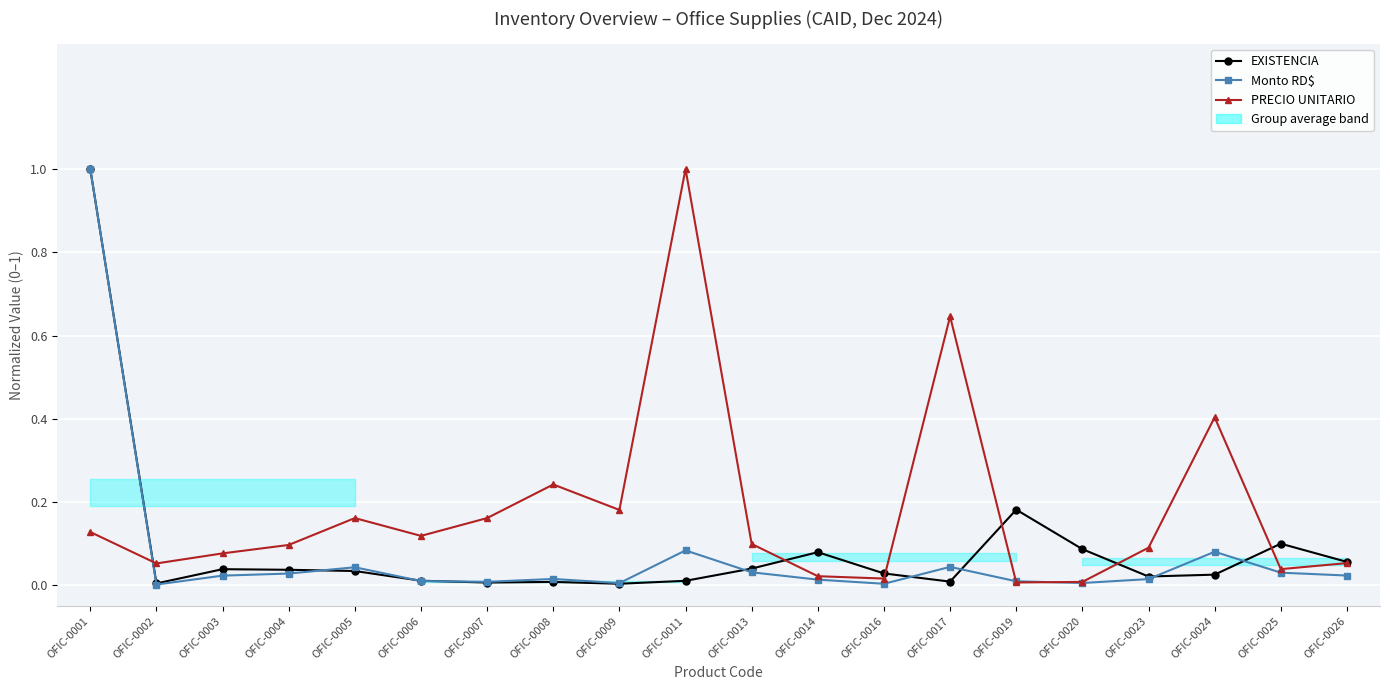

Between OFIC-0026 and OFIC-0014, which is larger?

OFIC-0014